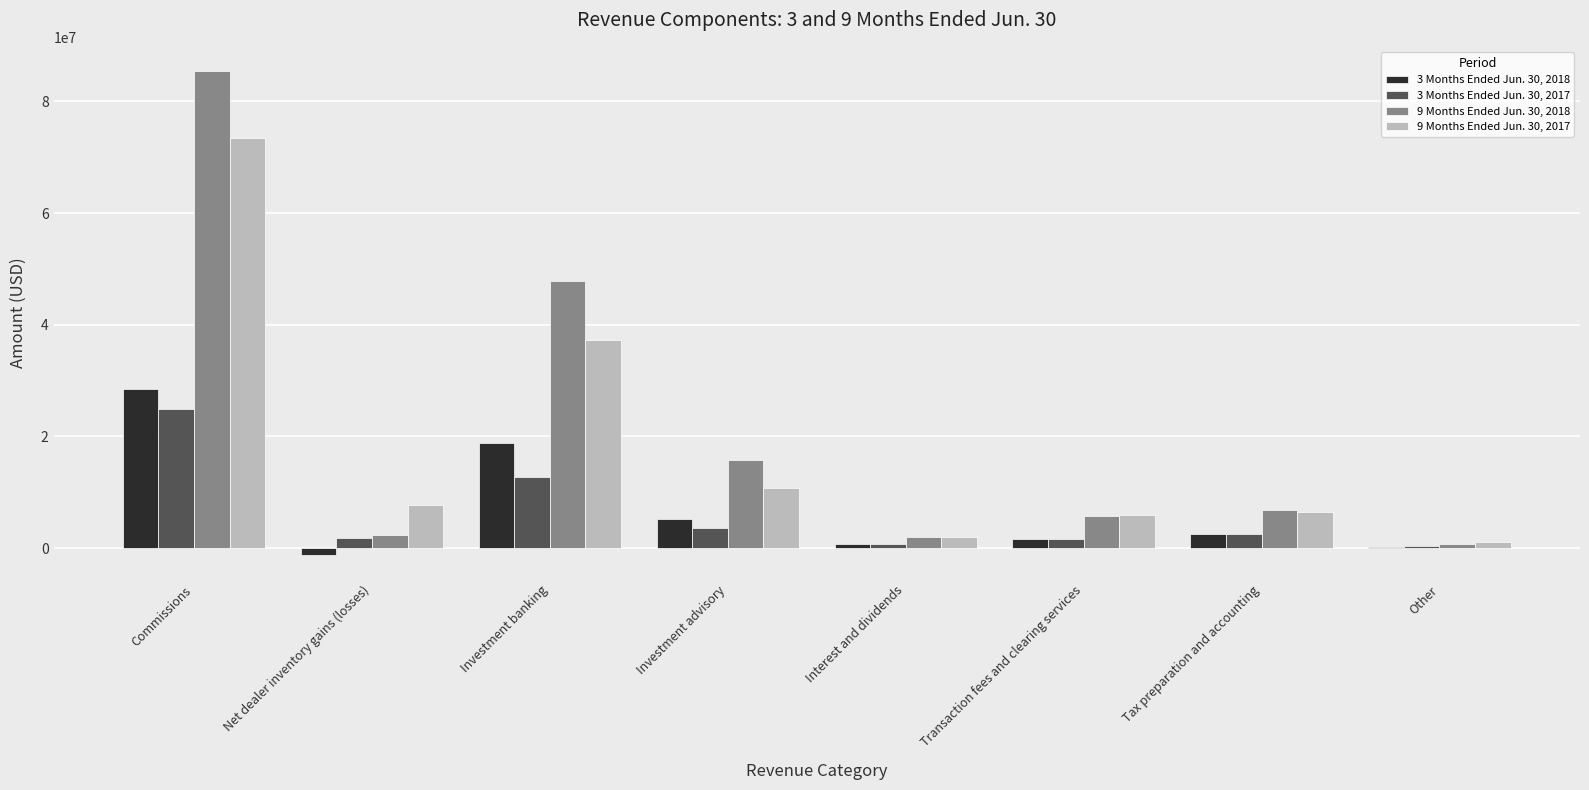

What is the greatest value displayed?

85422000